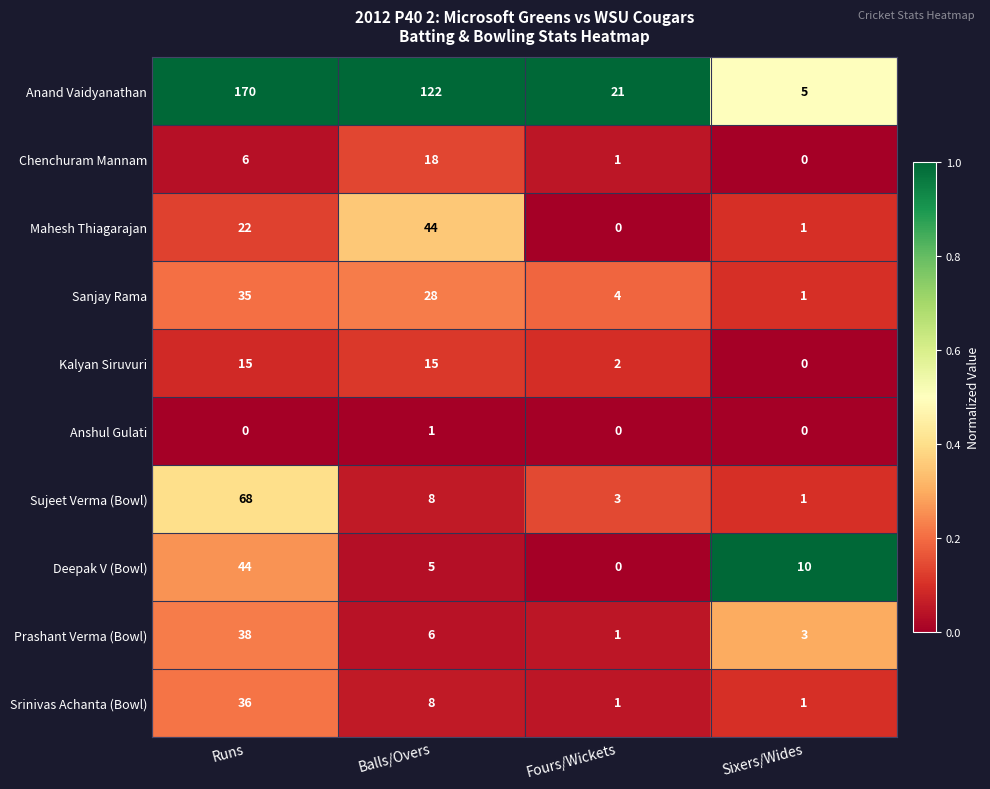

Rank the categories by Chenchuram Mannam value from lowest to highest.

Sixers/Wides, Fours/Wickets, Runs, Balls/Overs